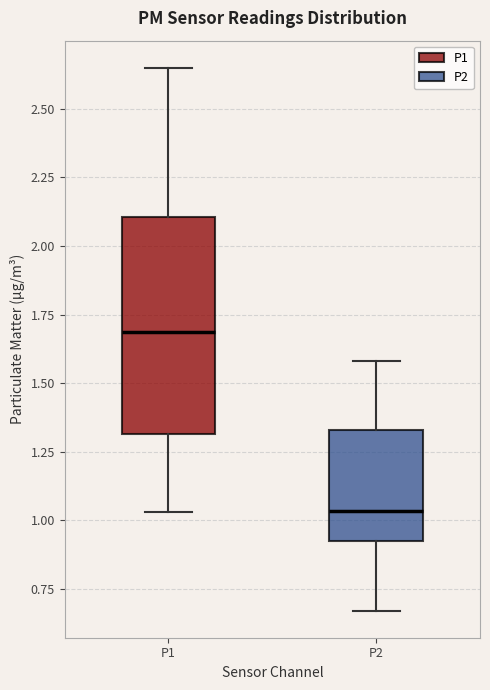

Reading left to right, read every box against the y-axis: the position of its median line, the range the box covers, and the ends of its whiskers. The values are not printed on the chart, so give them approximately, as read against the axis.

P1: median 1.70, box 1.30 to 2.10, whiskers 1.05 to 2.65
P2: median 1.05, box 0.90 to 1.35, whiskers 0.65 to 1.60